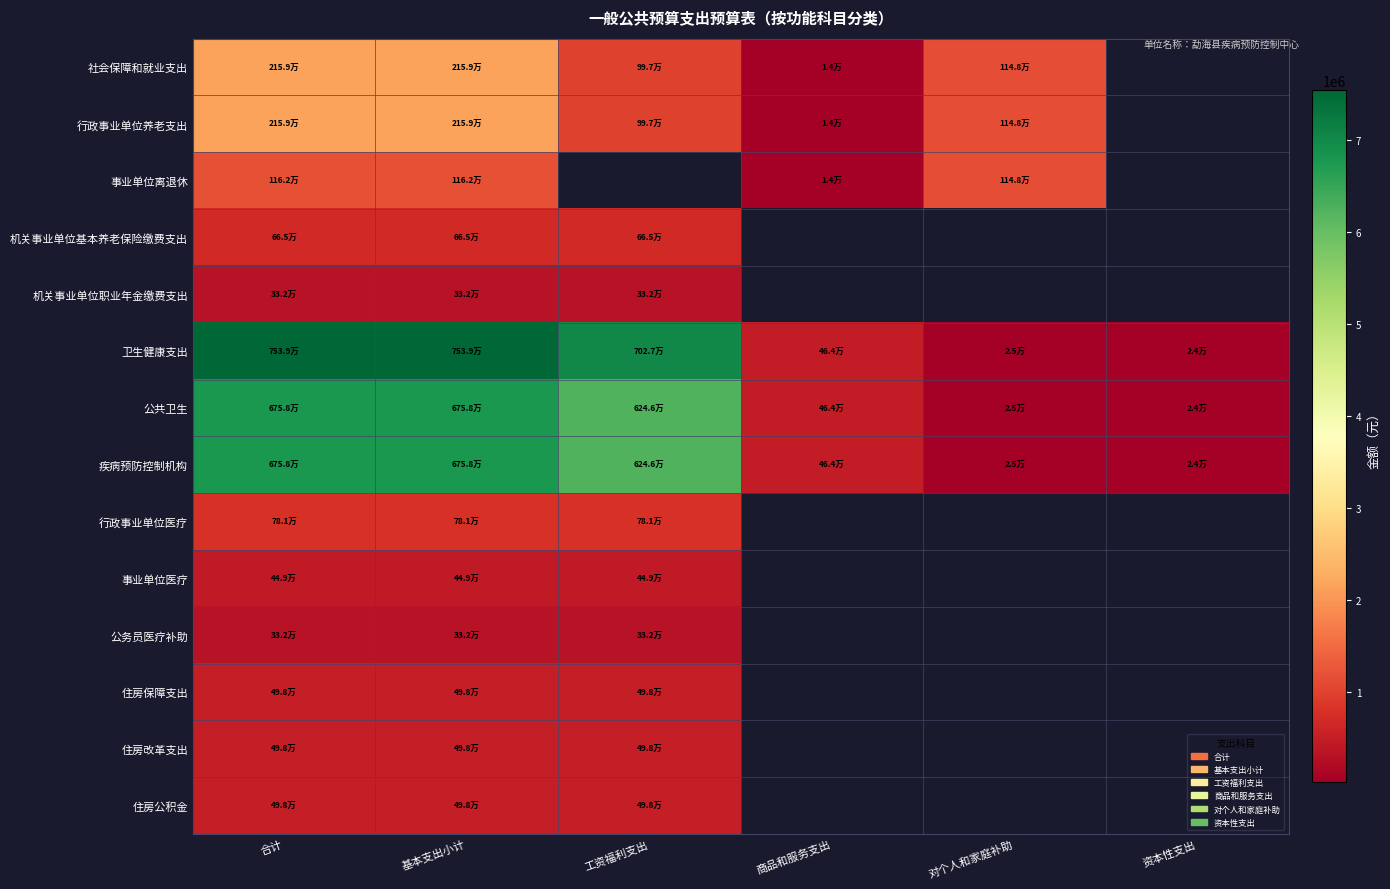

Which has a higher value, 资本性支出 or 工资福利支出?

工资福利支出